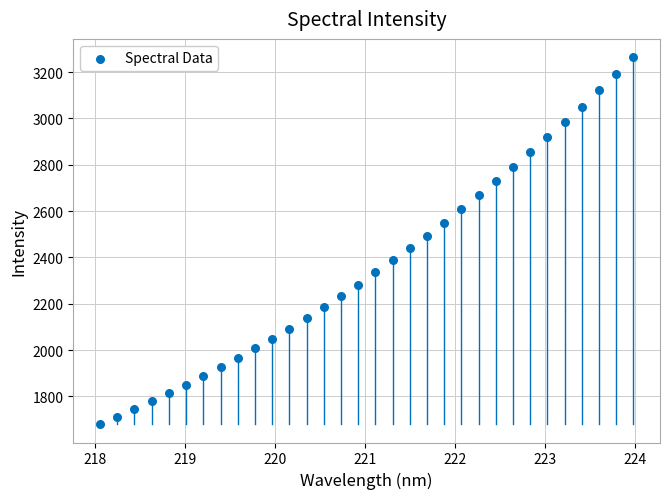

What is the range of Y values (max minus min)?

1583.5